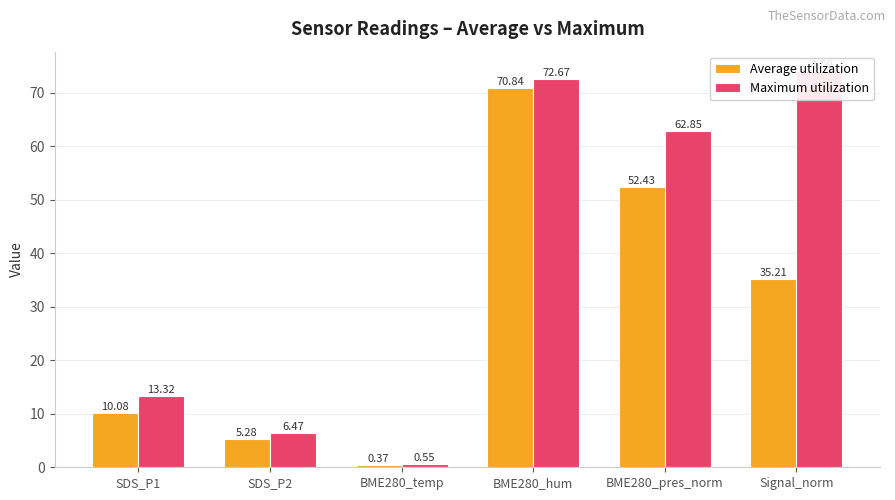

How many bars are there in each group?

2